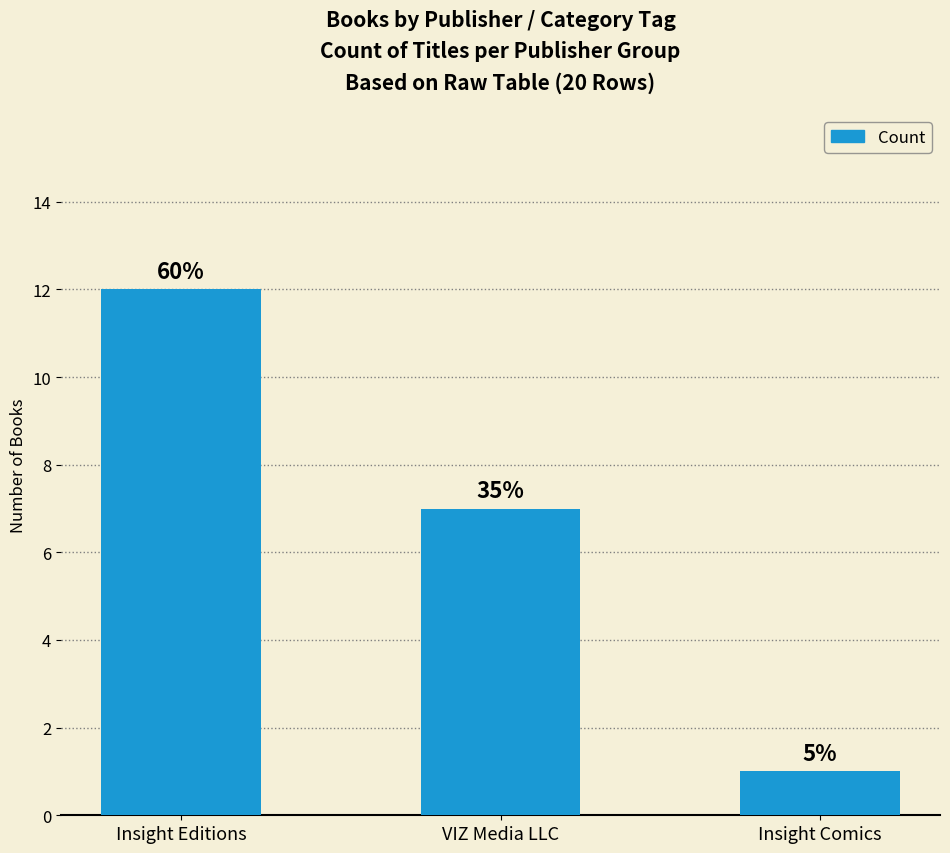

How many bars are there in total?

3